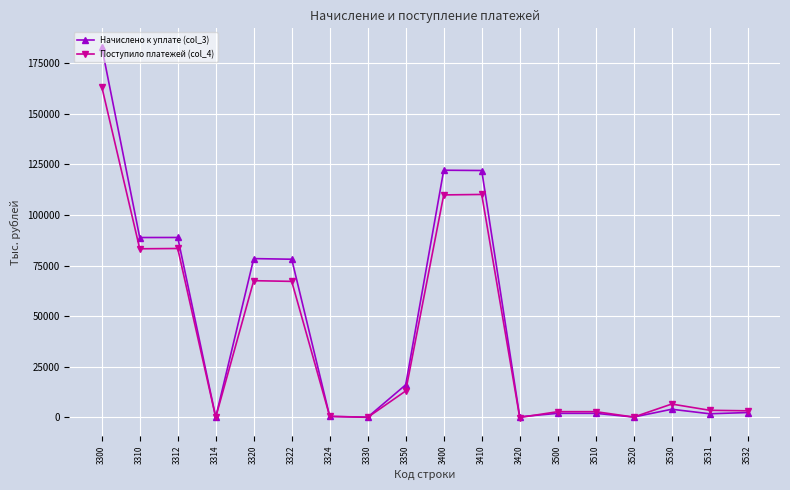

True or false: Поступило платежей (col_4) has more than 0 points higher than both neighbors.

True